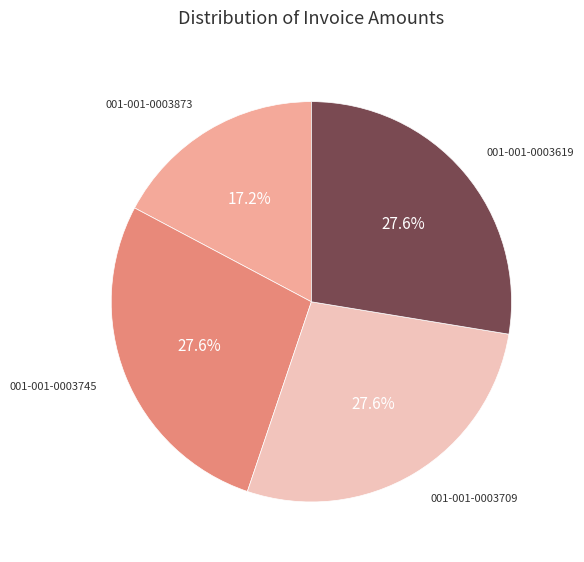

Is there any slice that represents more than half of the pie?

No